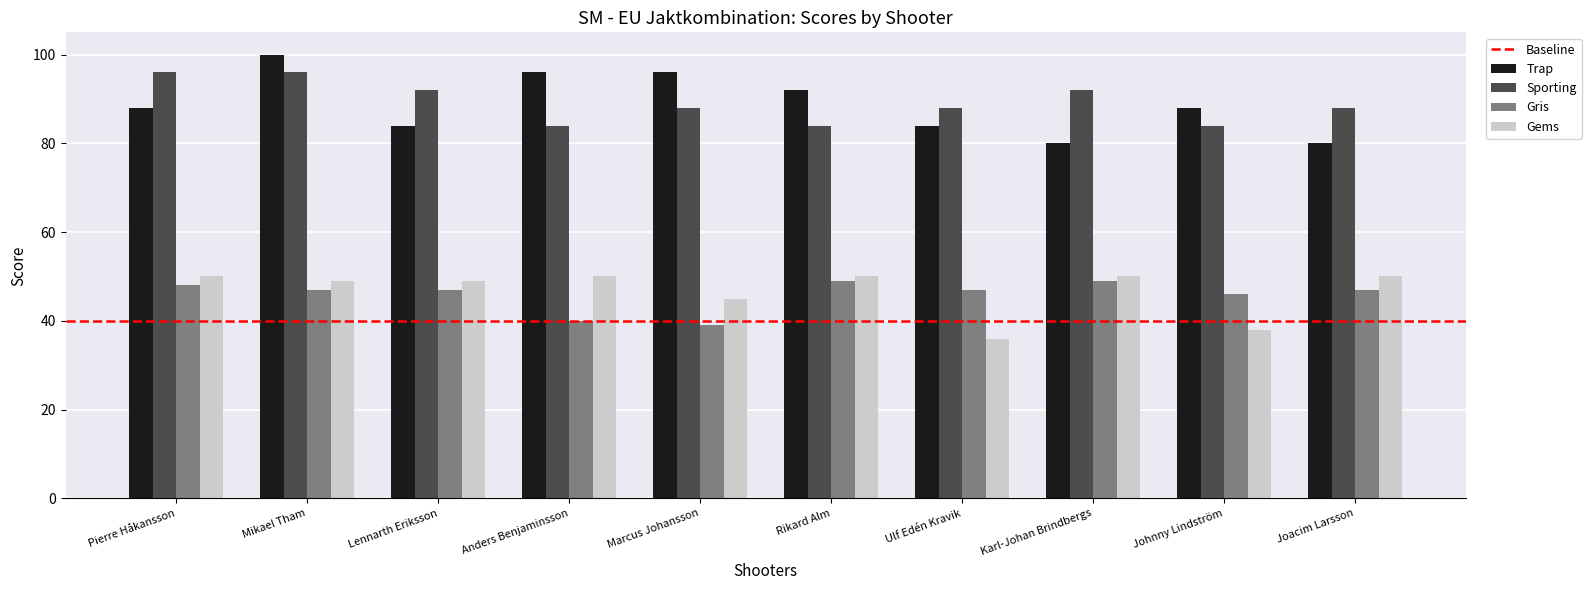

What is the label of the 5th bar from the right?

Rikard Alm